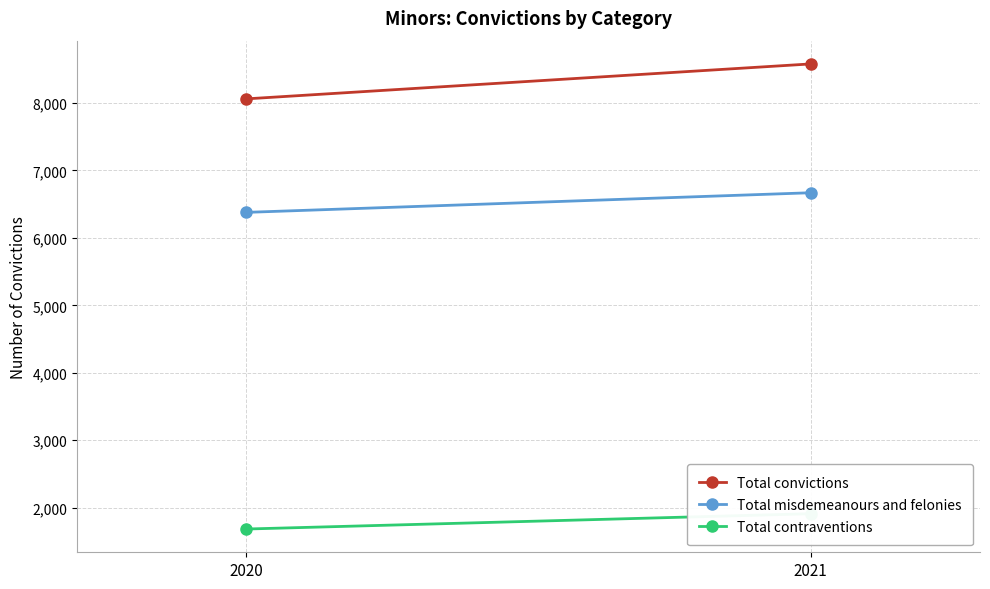

Count the number of data series in this chart.

3